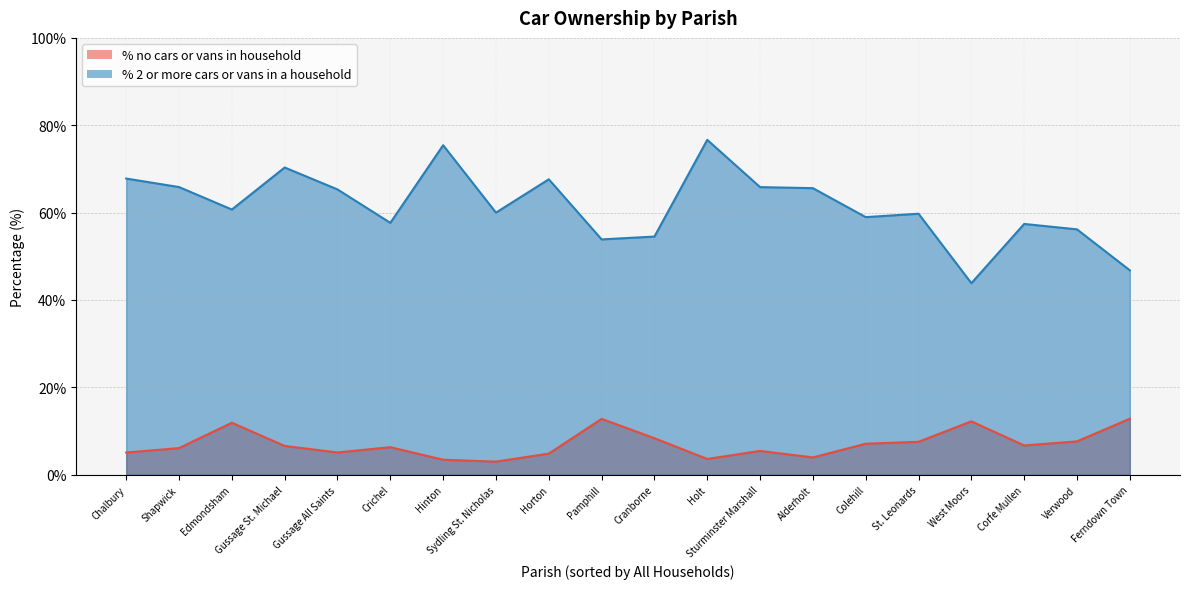

How many lines are shown in the chart?

2